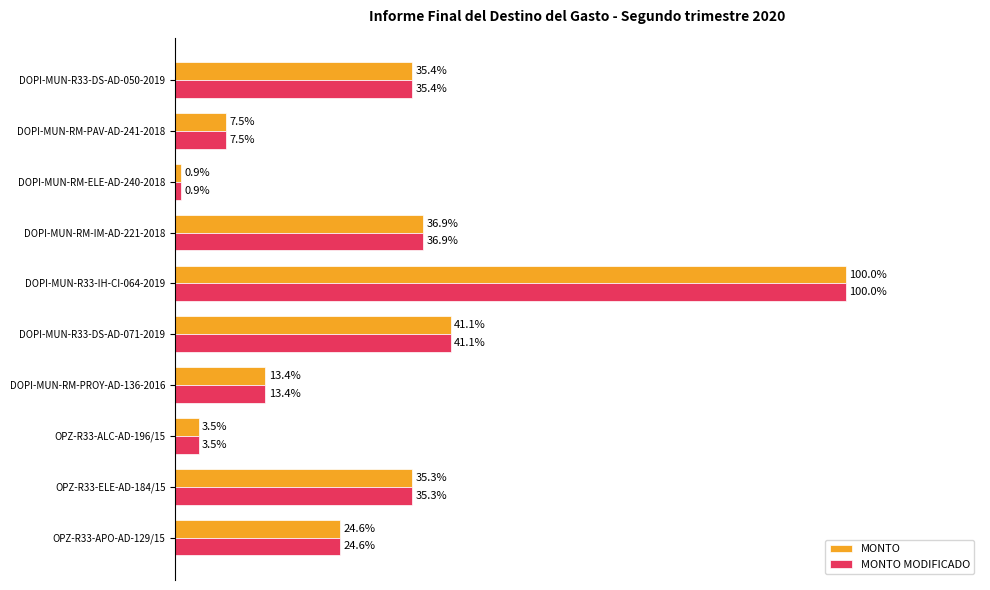

Rank the categories by MONTO value from lowest to highest.

DOPI-MUN-RM-ELE-AD-240-2018, OPZ-R33-ALC-AD-196/15, DOPI-MUN-RM-PAV-AD-241-2018, DOPI-MUN-RM-PROY-AD-136-2016, OPZ-R33-APO-AD-129/15, OPZ-R33-ELE-AD-184/15, DOPI-MUN-R33-DS-AD-050-2019, DOPI-MUN-RM-IM-AD-221-2018, DOPI-MUN-R33-DS-AD-071-2019, DOPI-MUN-R33-IH-CI-064-2019